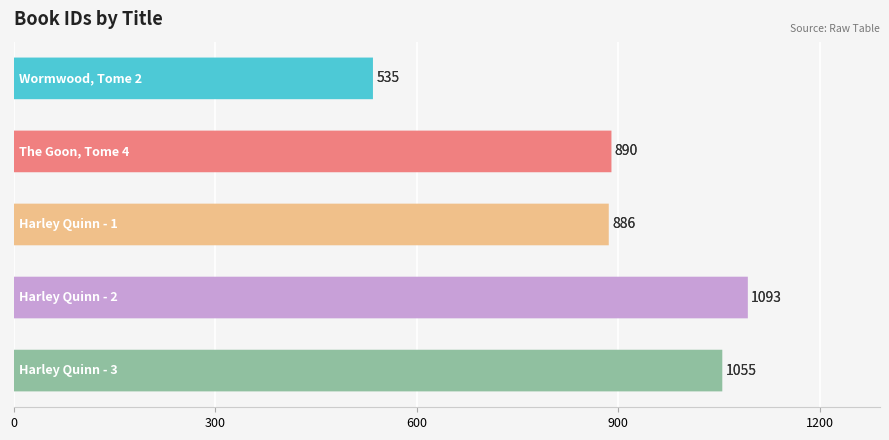

What is the difference between the maximum and minimum values?

558